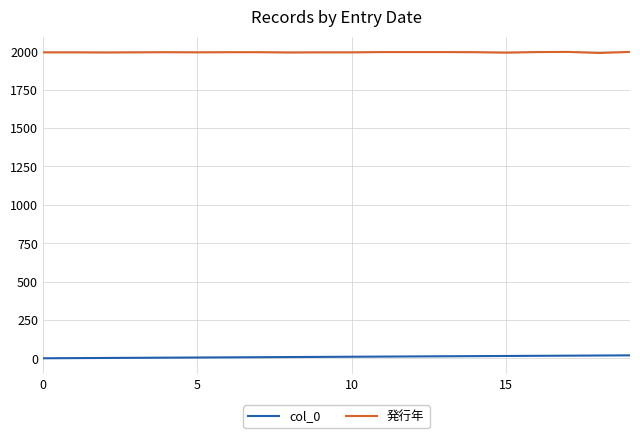

Which series has the largest total across all categories?

発行年